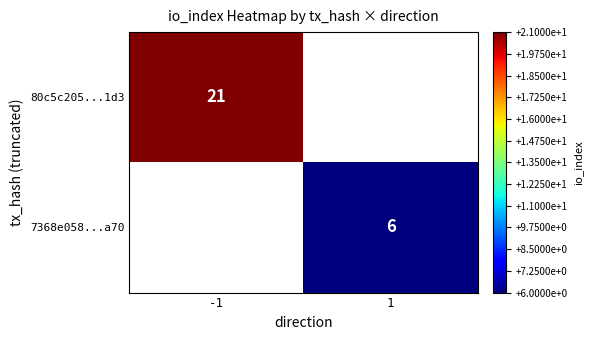

The value of 7368e058...a70 at 1 is 1. True or false?

False